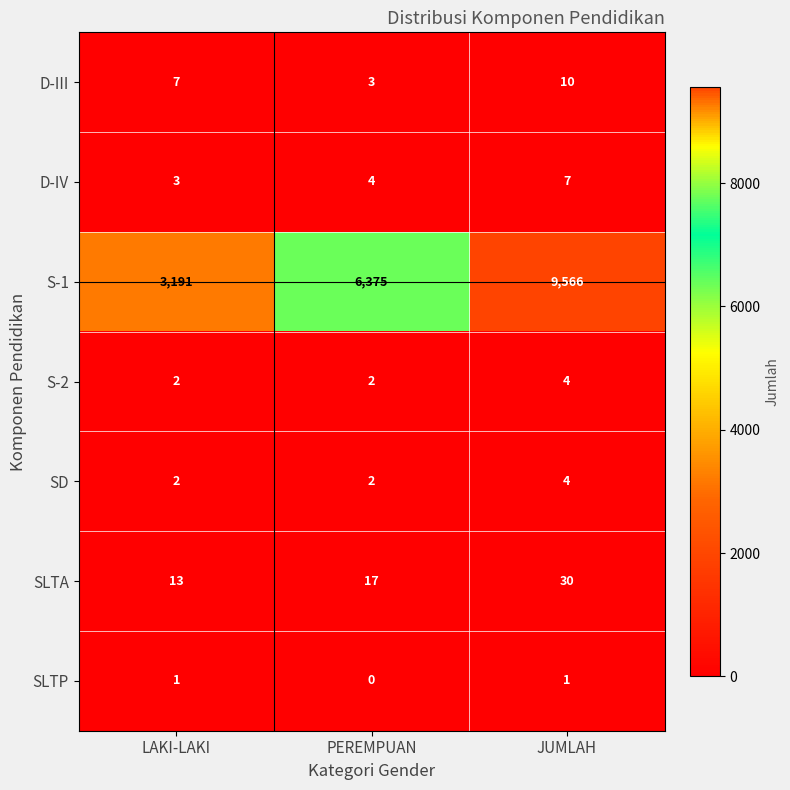

What is the total value across all series at JUMLAH?

9622